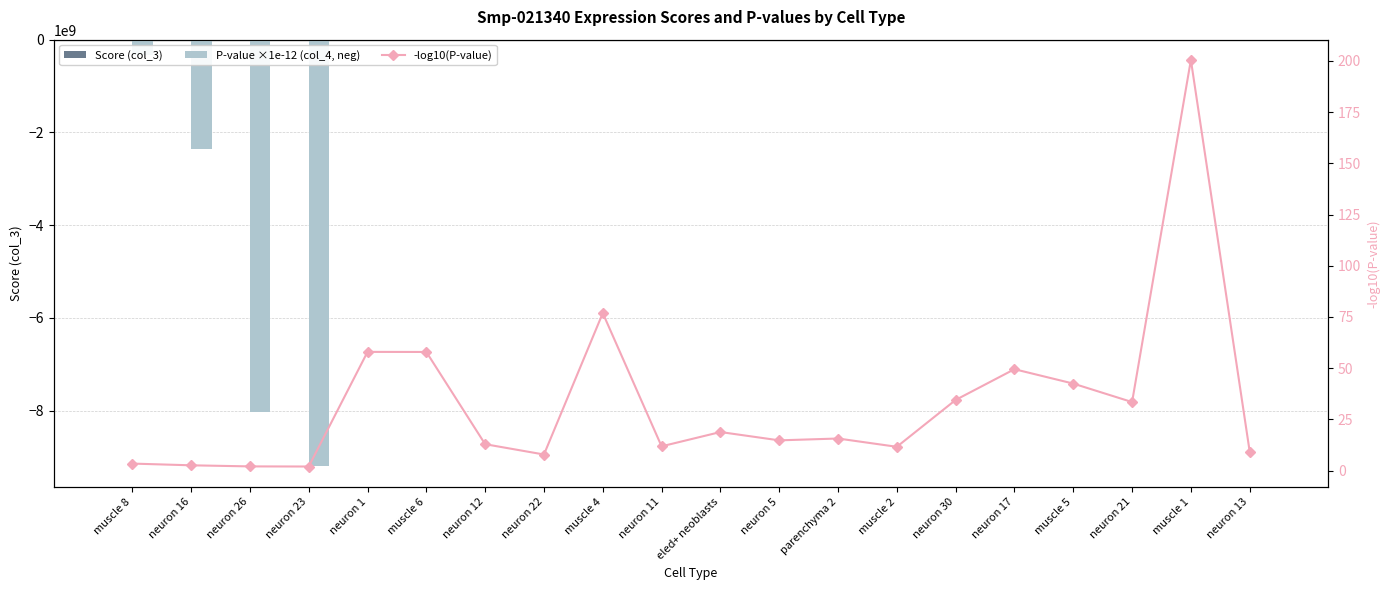

Which has a higher value, muscle 5 or muscle 6?

muscle 6